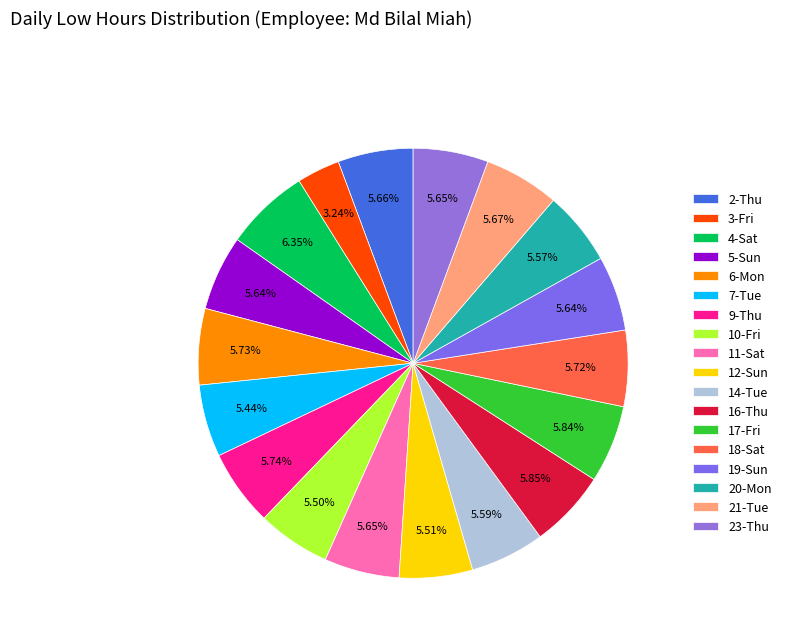

To the nearest percent, what percentage of the pie is 19-Sun?

6%